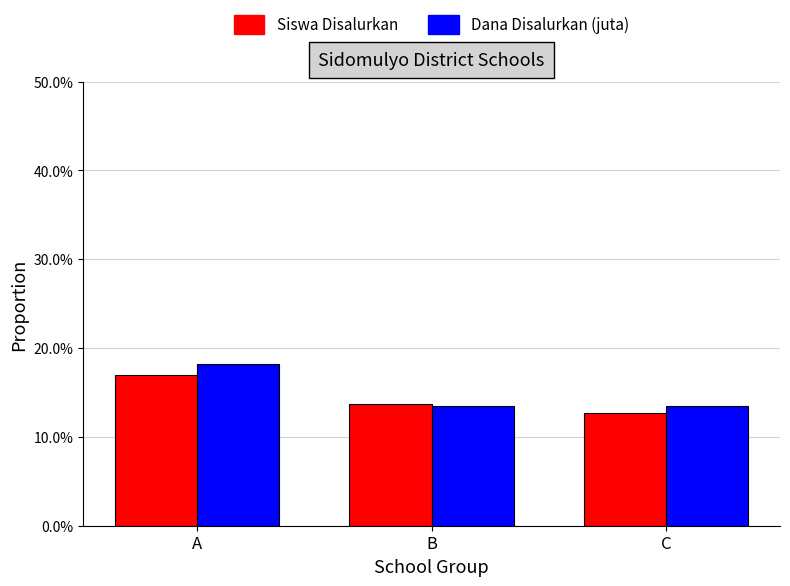

What is the sum of the Siswa Disalurkan values at A and B?

30.8